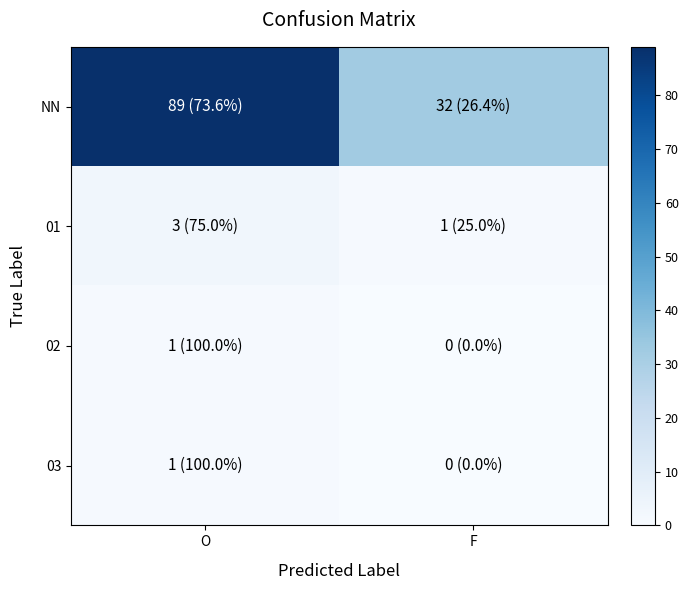

Reading left to right, what are all the values shown in this chart?

NN: O=89	F=32
01: O=3	F=1
02: O=1	F=0
03: O=1	F=0